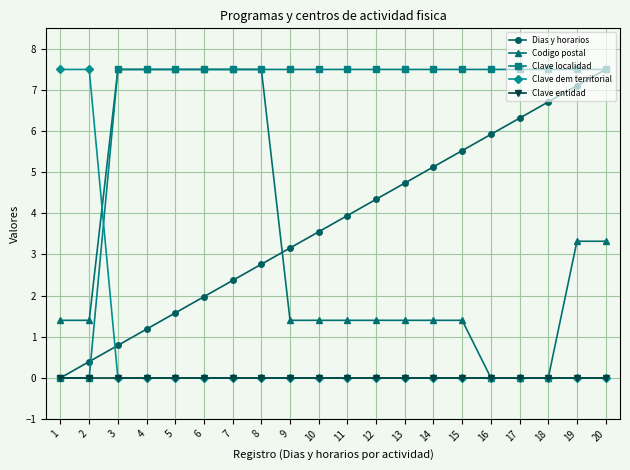

Does the chart have visible grid lines?

Yes